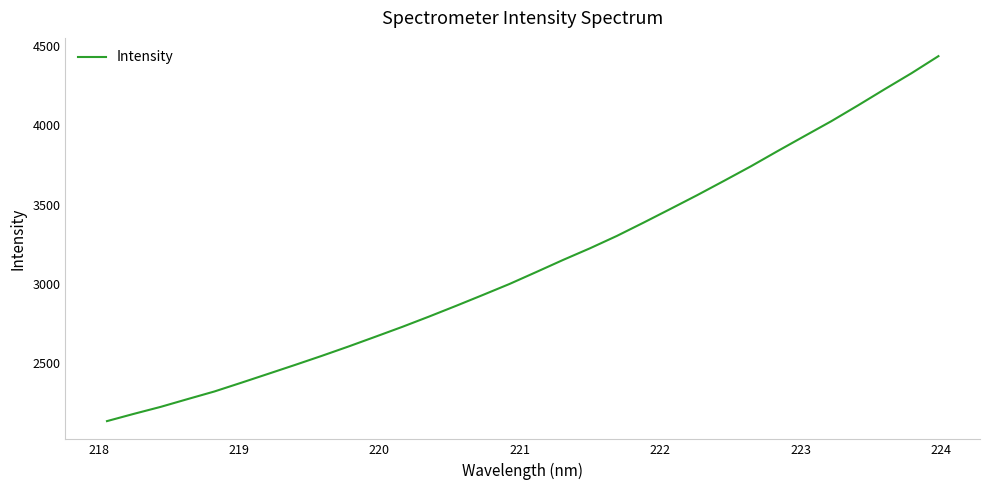

What is the minimum value shown in the chart?

2135.7